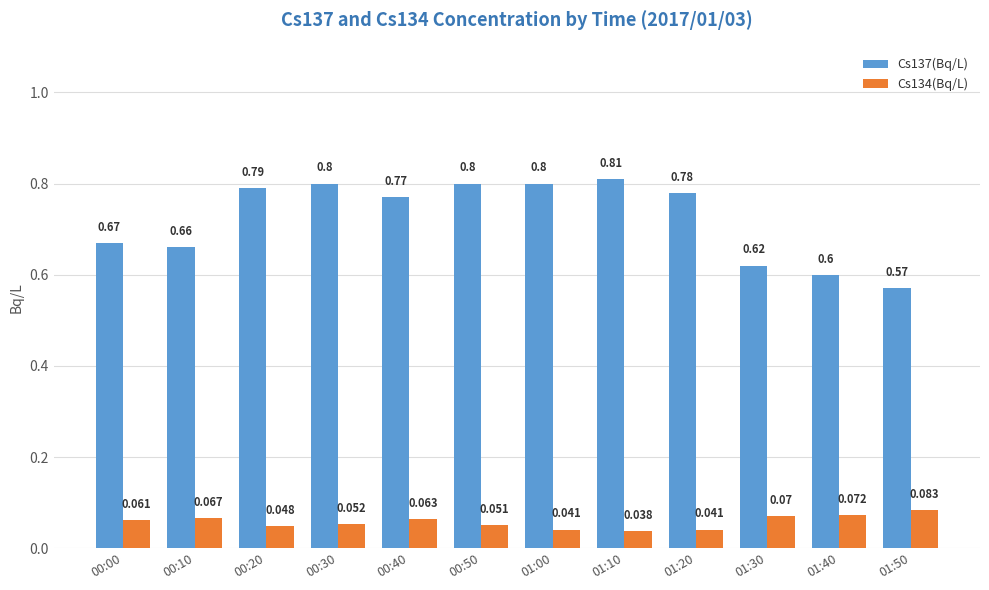

The value of Cs134(Bq/L) at 01:00 is 0.1. True or false?

False